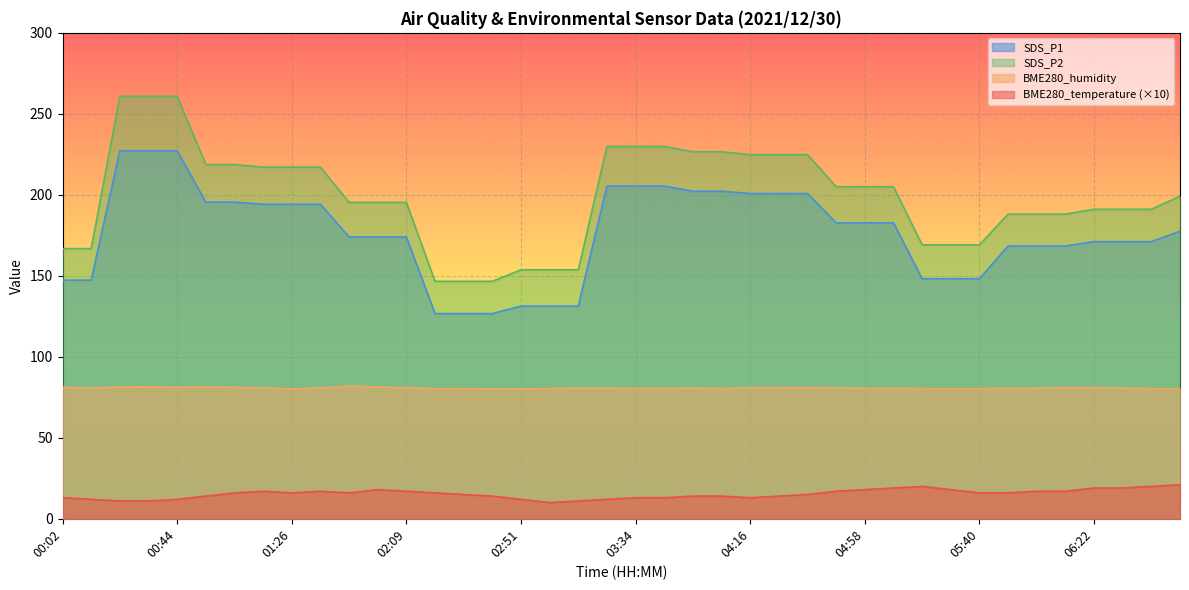

At which label is BME280_temperature closest to 15?

02:30